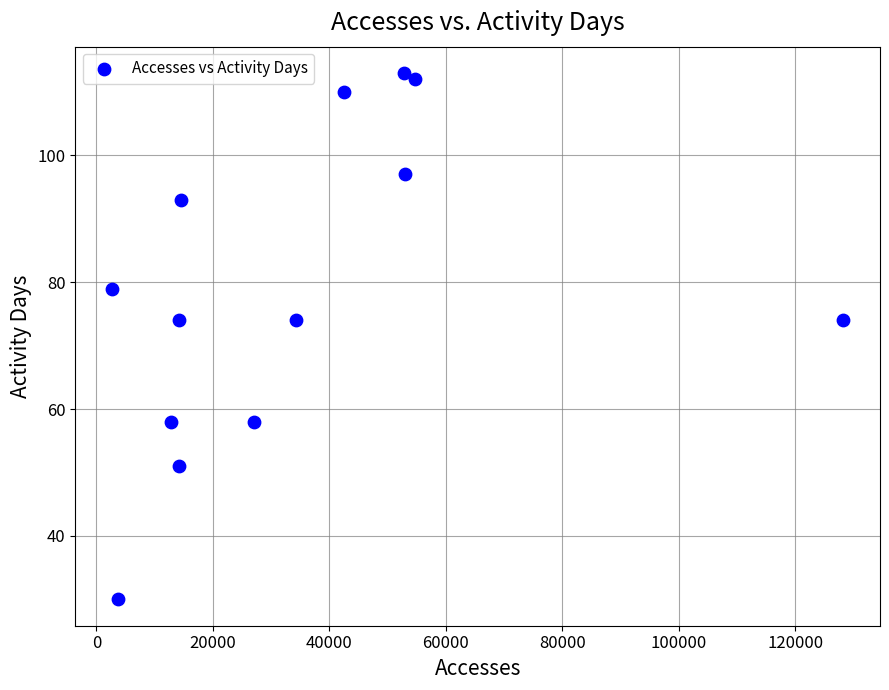

What is the range of X values (max minus min)?

125582